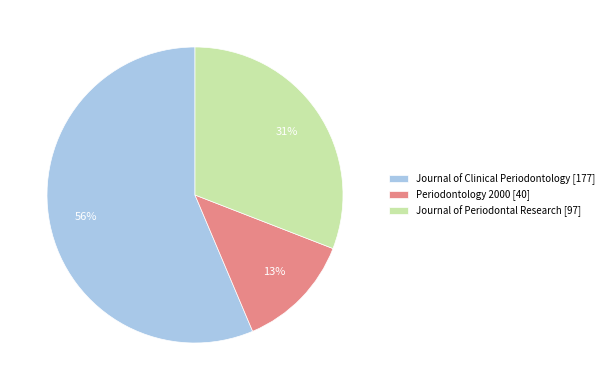

The Periodontology 2000 slice represents 5% of the pie. True or false?

False